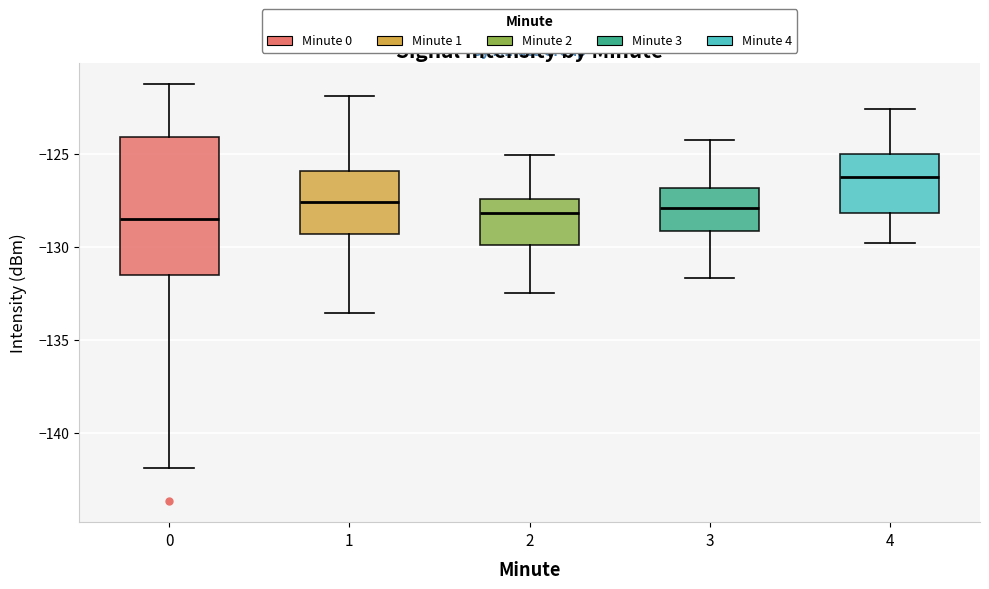

Reading left to right, transcribe this box plot: for each box, give where its median line is, the range the box spans, and where its two whiskers end, as read against the y-axis. The values are not printed on the chart, so give them approximately, as read against the axis.

0: median -128.5, box -131.5 to -124.0, whiskers -142.0 to -121.0
1: median -127.5, box -129.5 to -126.0, whiskers -133.5 to -122.0
2: median -128.0, box -130.0 to -127.5, whiskers -132.5 to -125.0
3: median -128.0, box -129.0 to -127.0, whiskers -131.5 to -124.0
4: median -126.0, box -128.0 to -125.0, whiskers -130.0 to -122.5